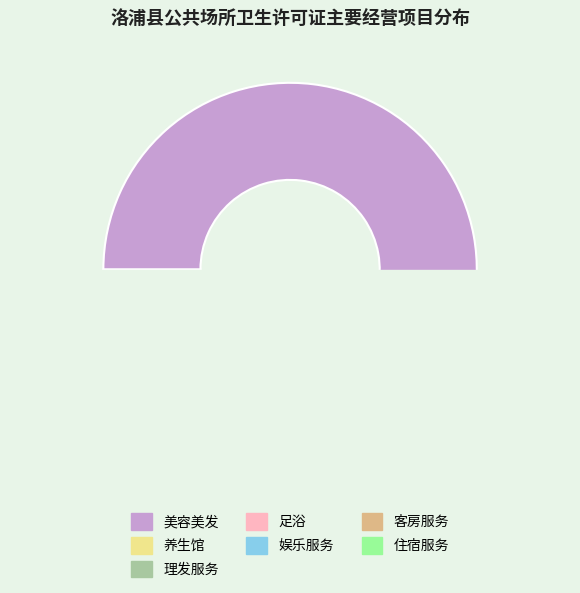

Approximately how many times larger is the value at 美容美发 compared to 美容美发?

1.0